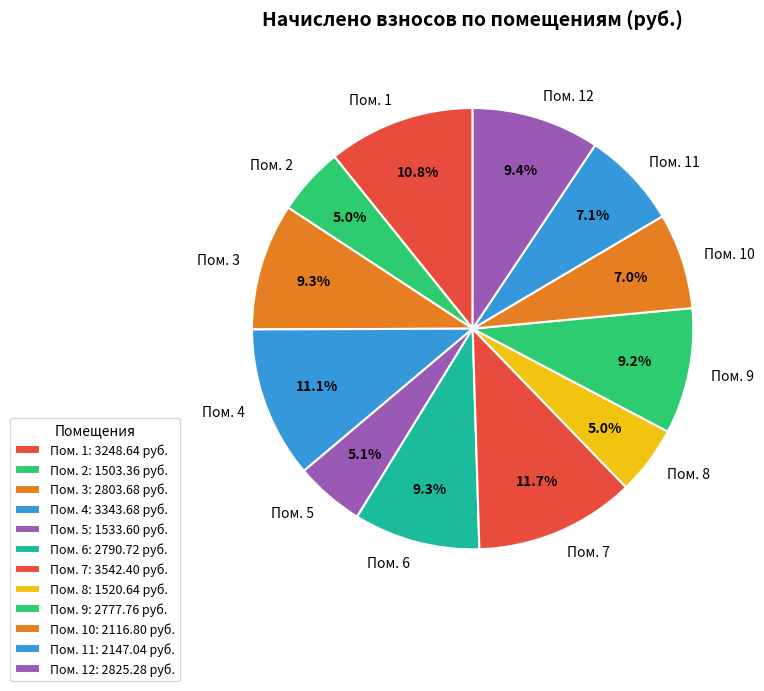

What is the ratio of the value at Пом. 11 to the value at Пом. 10?

1.0